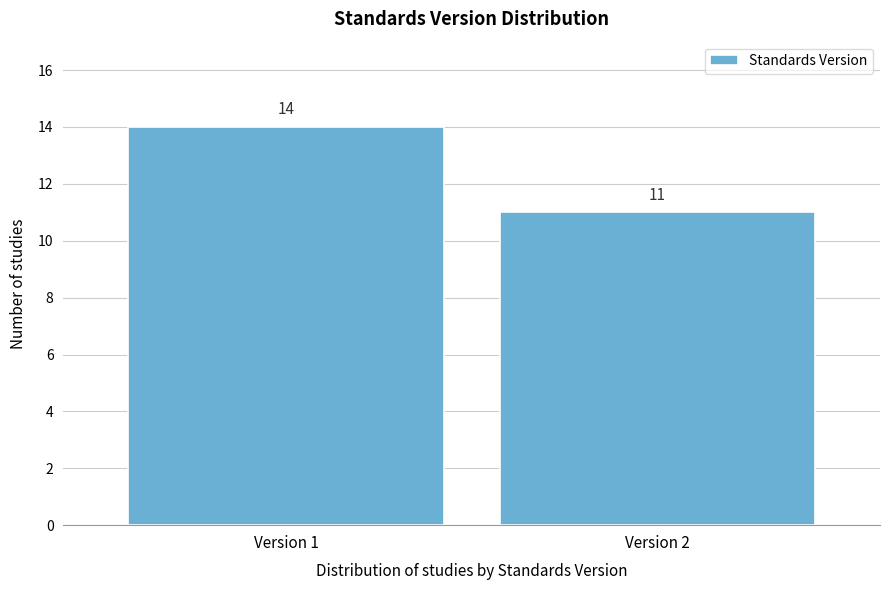

Reading left to right, list all the values displayed in this chart.

14	11